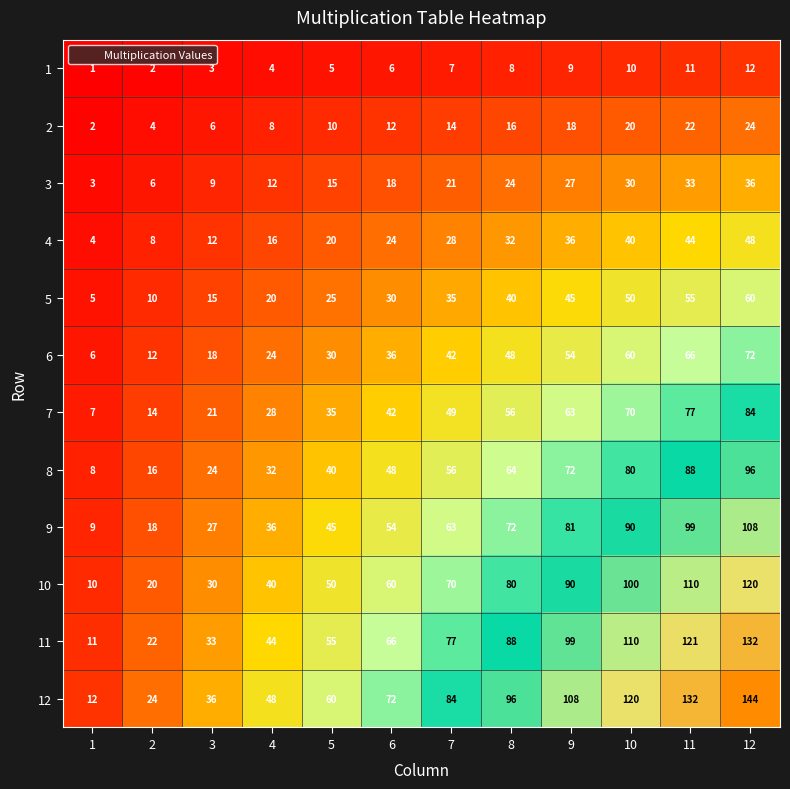

Is it true that 6 equals 14 at 6?

False